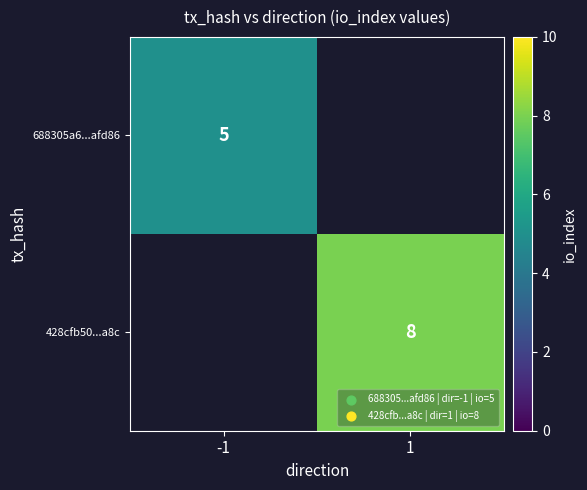

The 688305a6...afd86 series shows 5 at -1. True or false?

True